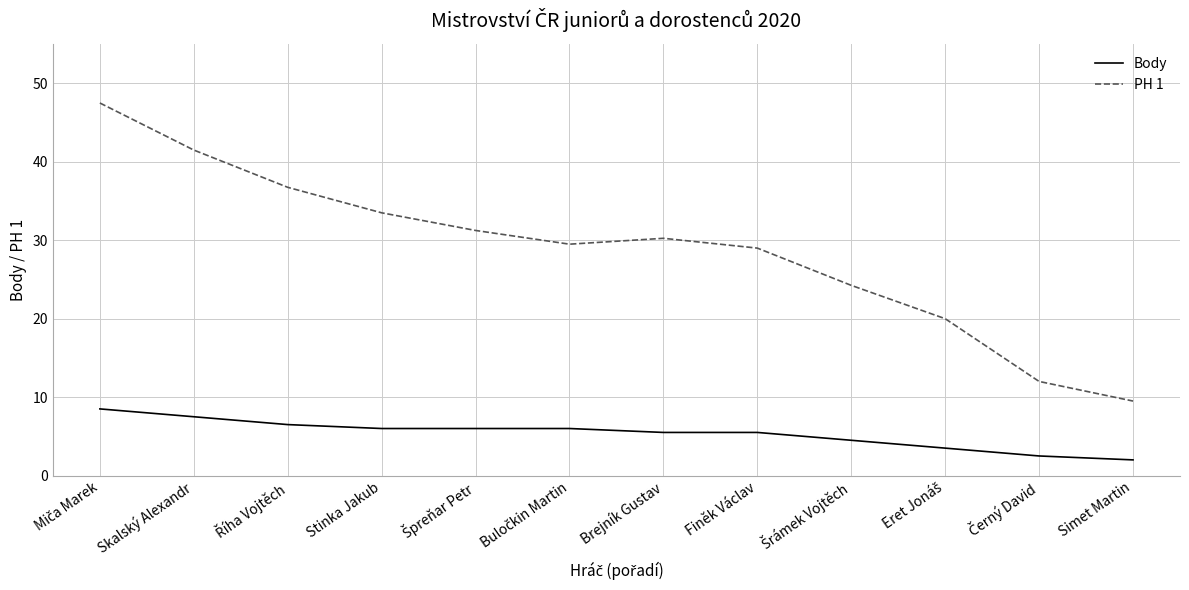

List the series in order of their overall mean, highest first.

PH 1, Body